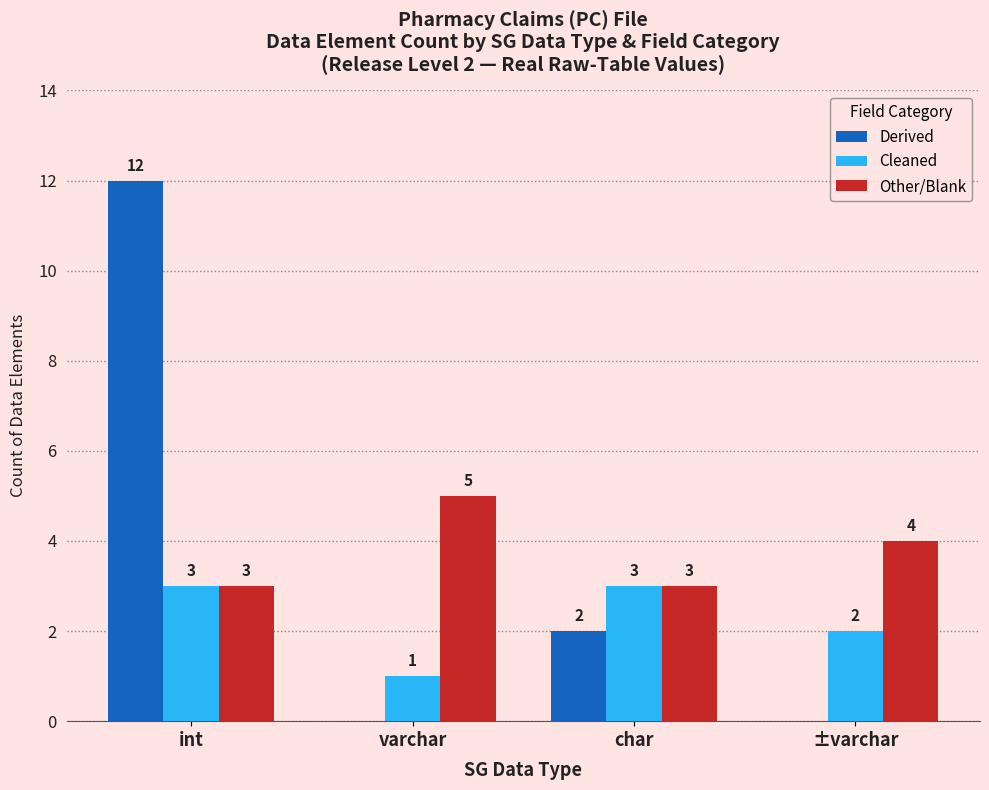

Reading left to right, extract all data points from this chart.

Derived: int=12	varchar=0	char=2	±varchar=0
Cleaned: int=3	varchar=1	char=3	±varchar=2
Other/Blank: int=3	varchar=5	char=3	±varchar=4